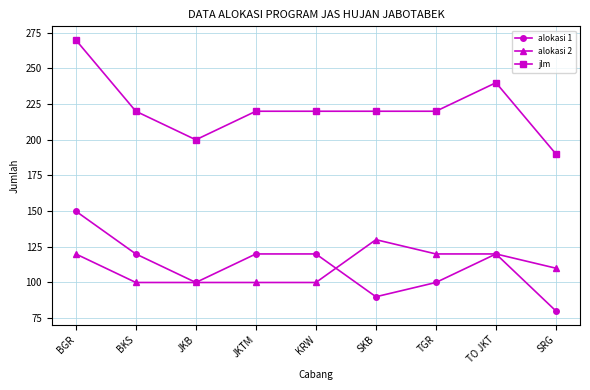

Where is the first local minimum for alokasi 1?

JKB